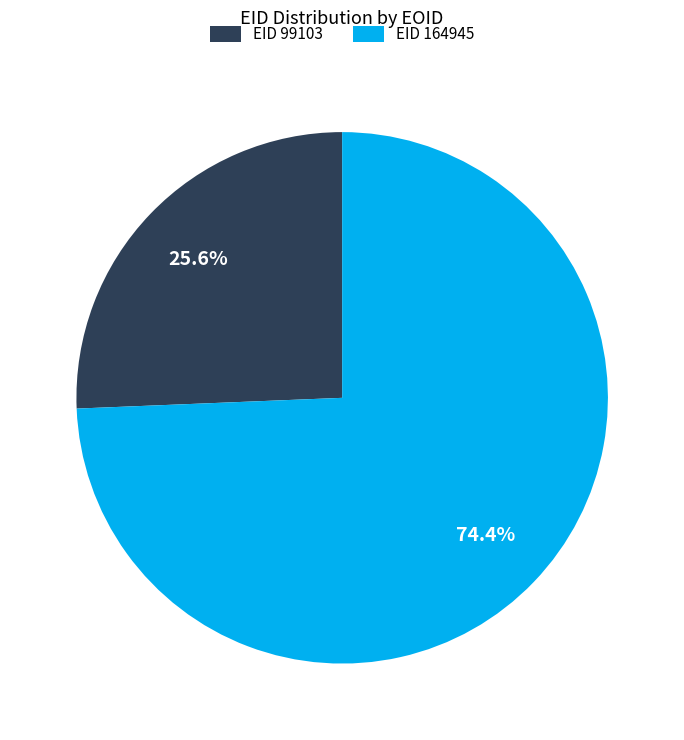

Rank the categories by value from lowest to highest.

EID 99103, EID 164945